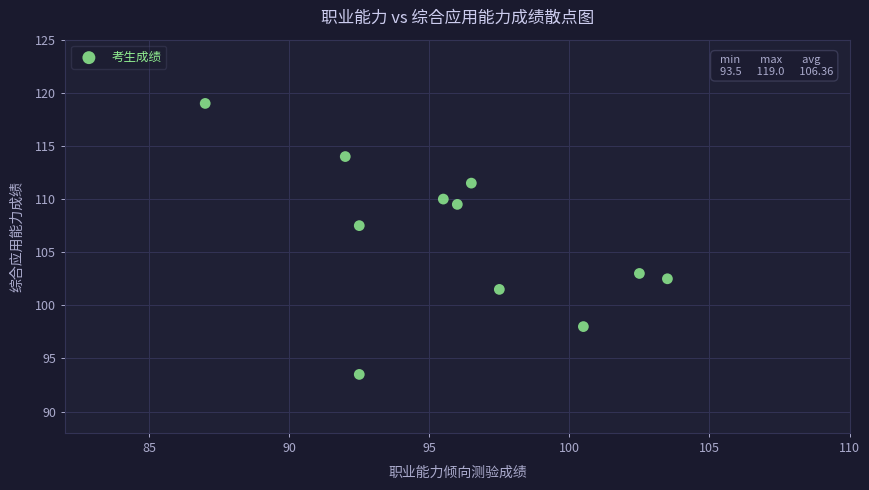

What is the range of Y values (max minus min)?

25.5